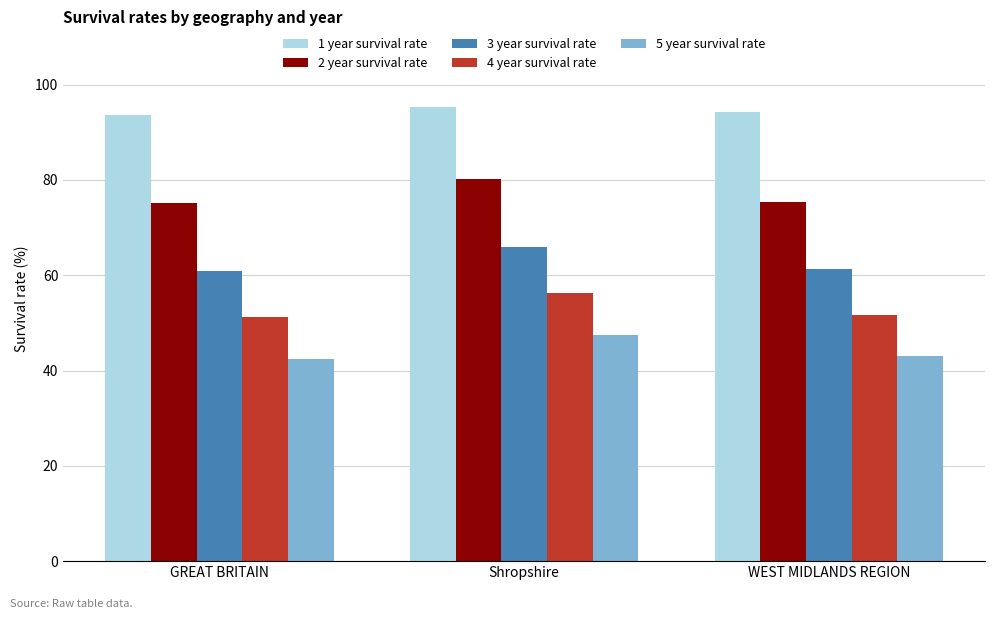

What is the difference between the maximum and second lowest values in the 3 year survival rate series?

4.7